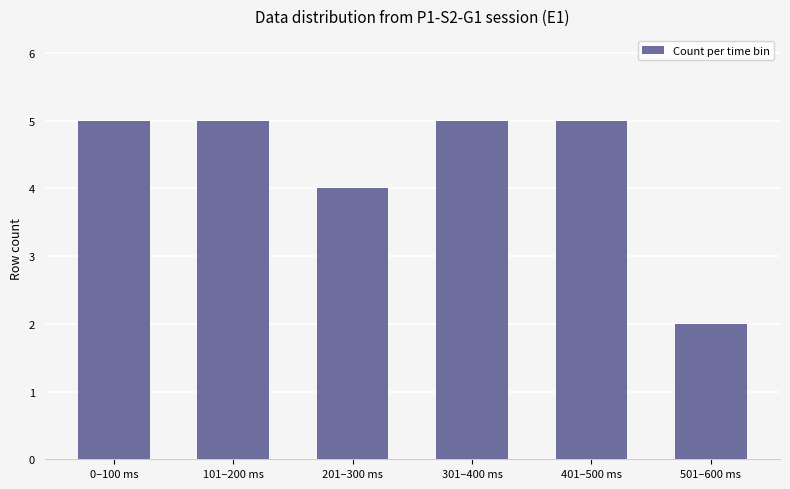

The chart shows a value of 5 at 0–100 ms. True or false?

True